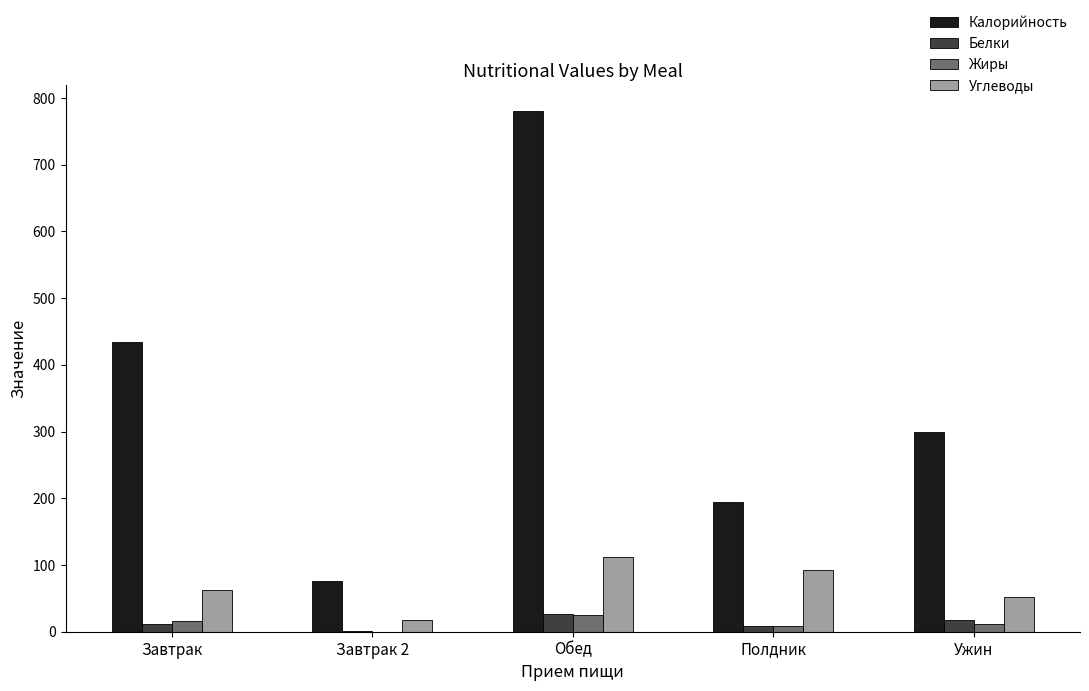

Between Завтрак 2 and Ужин, which series saw the biggest shift?

Калорийность